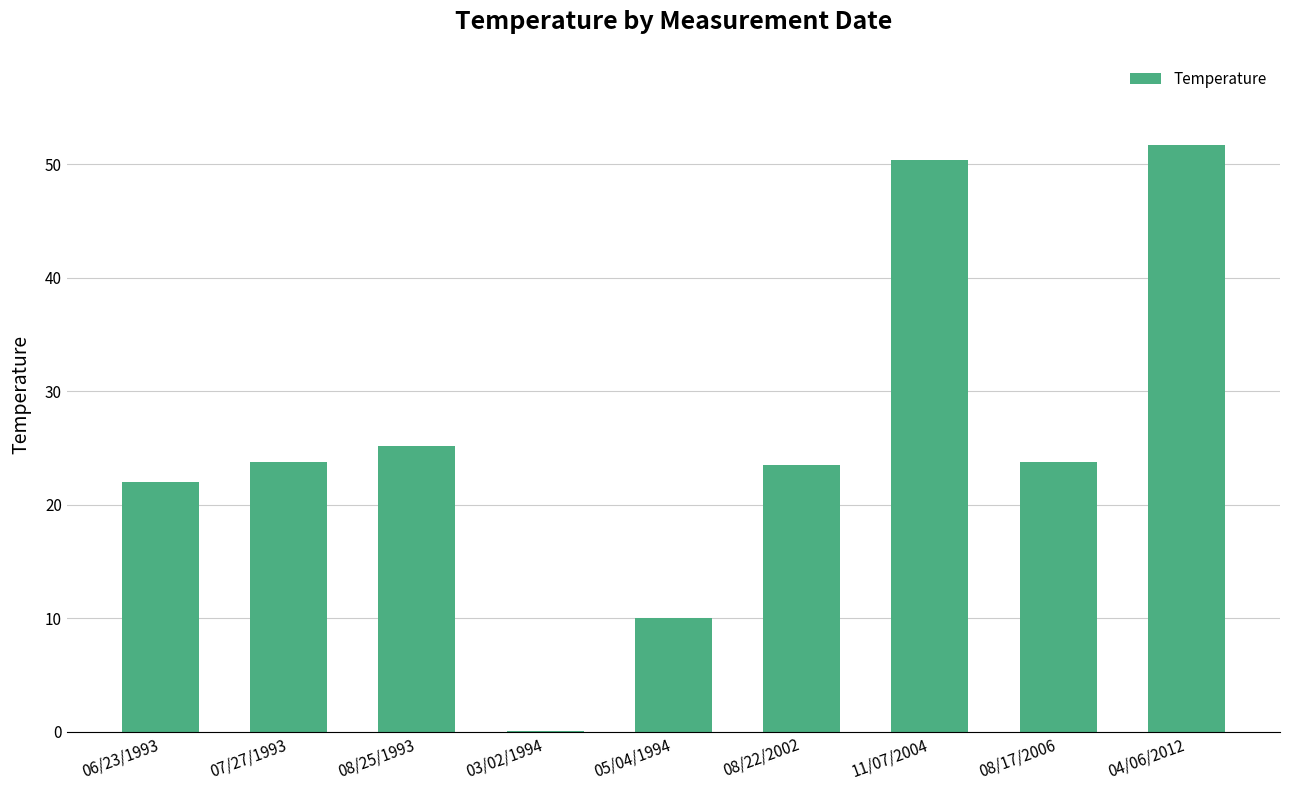

Between 05/04/1994 and 08/22/2002, which is larger?

08/22/2002